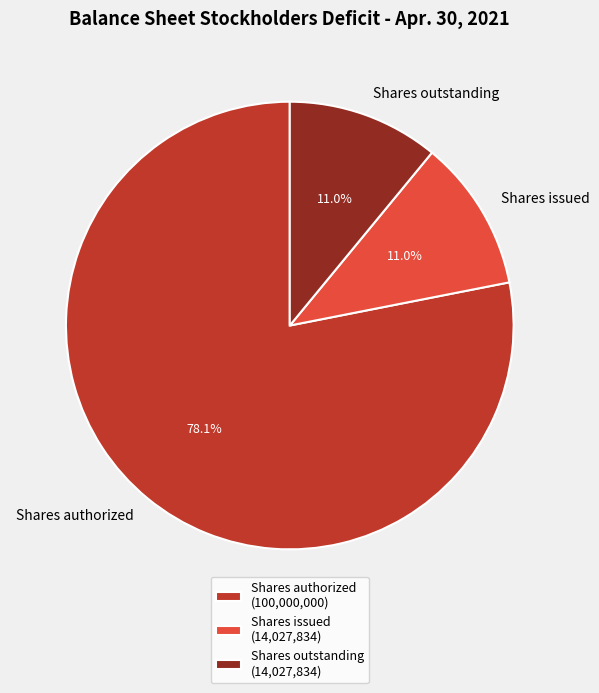

Is there a majority slice in this chart?

Yes